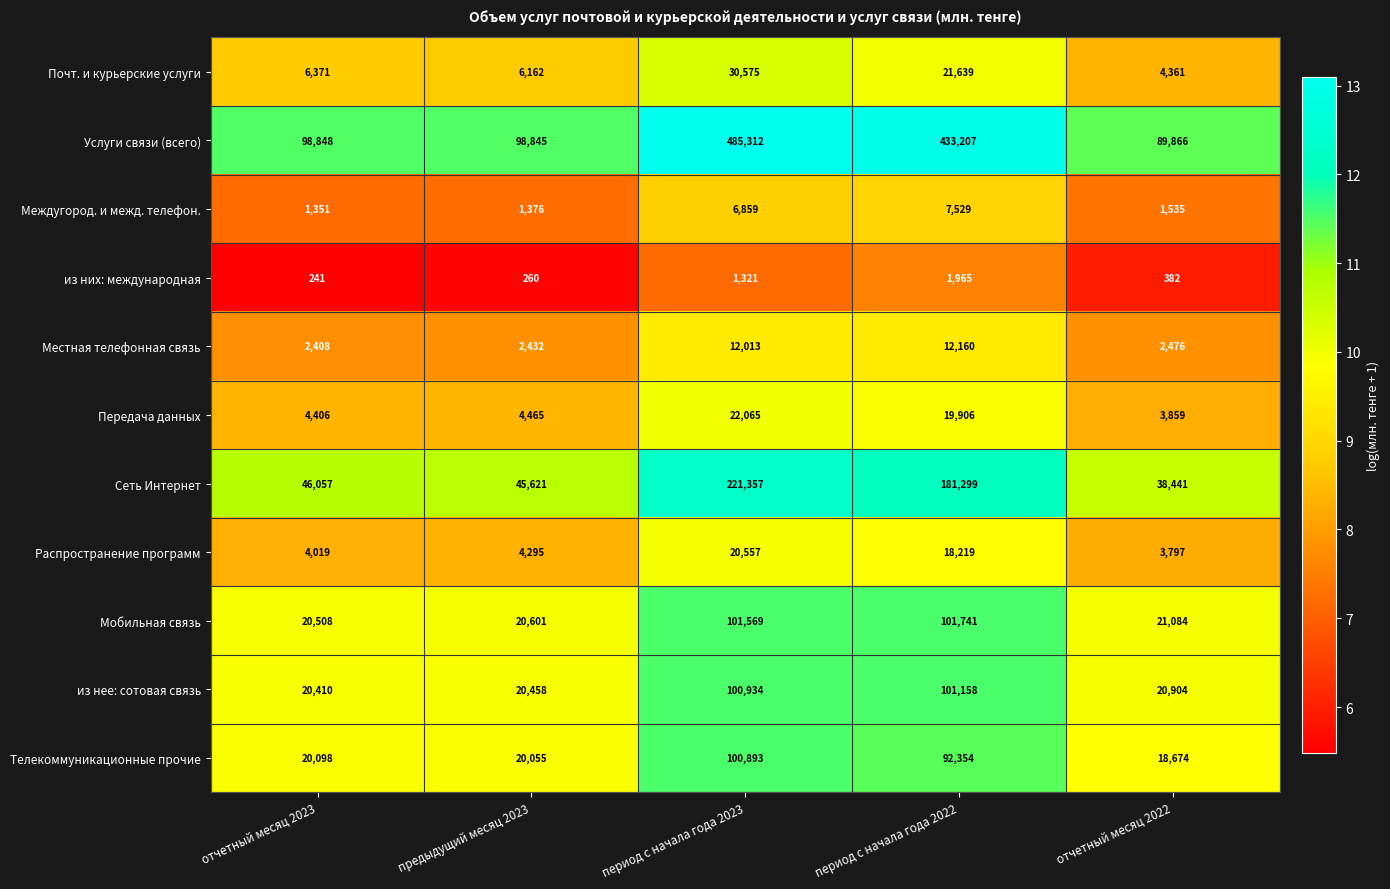

What is the sum of the Междугород. и межд. телефон. values at отчетный месяц 2022 and предыдущий месяц 2023?

2911